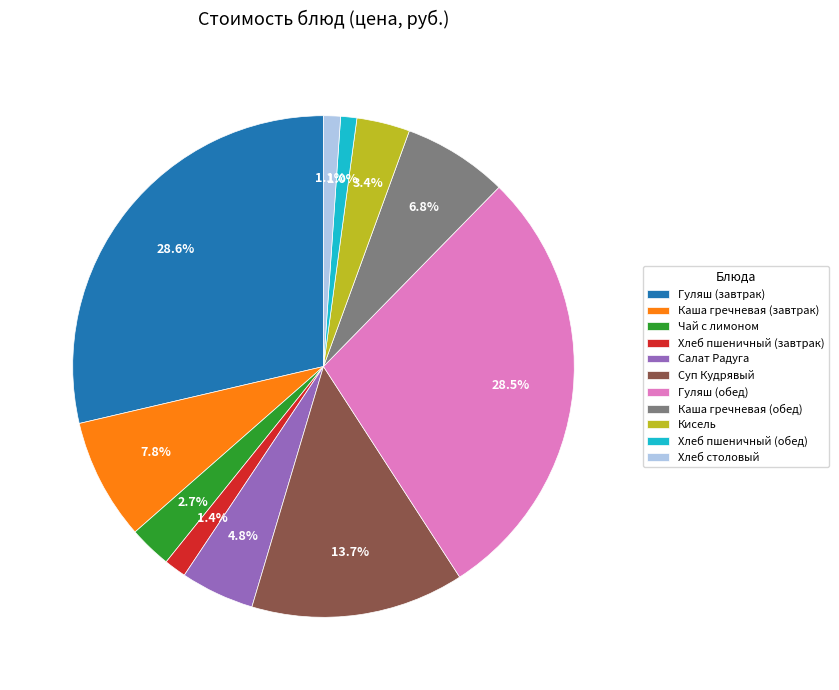

The Каша гречневая (обед) slice represents 1% of the pie. True or false?

False